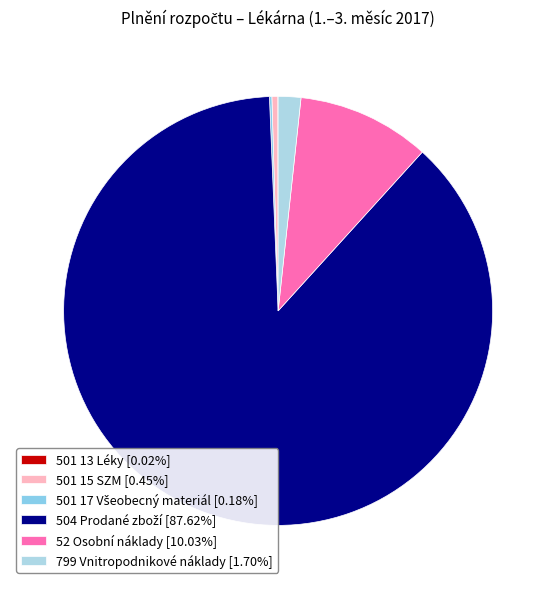

What percentage do 52 Osobní náklady and 799 Vnitropodnikové náklady together represent?

11.7%